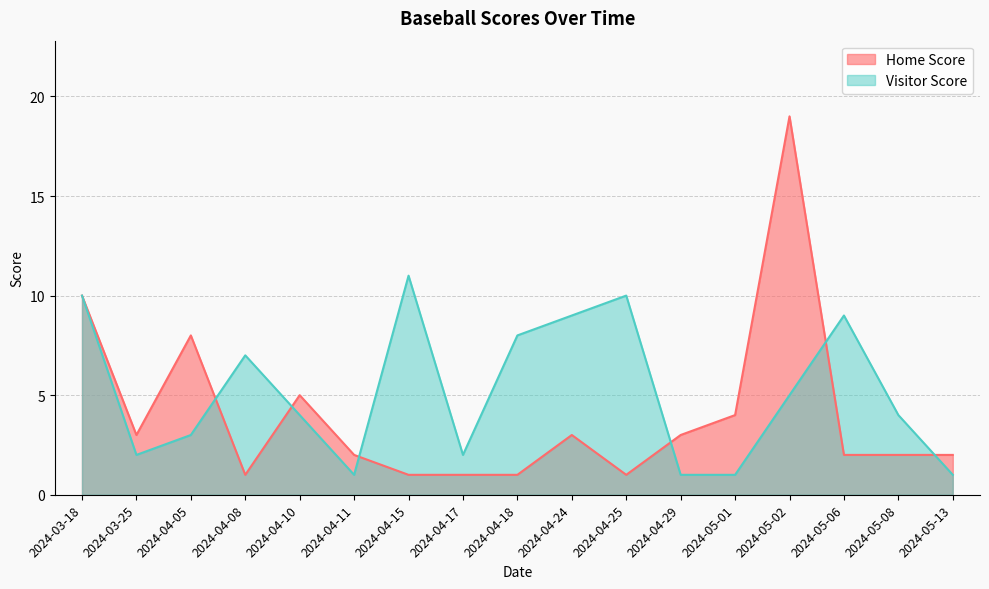

What is the lowest value of the Home Score series?

1